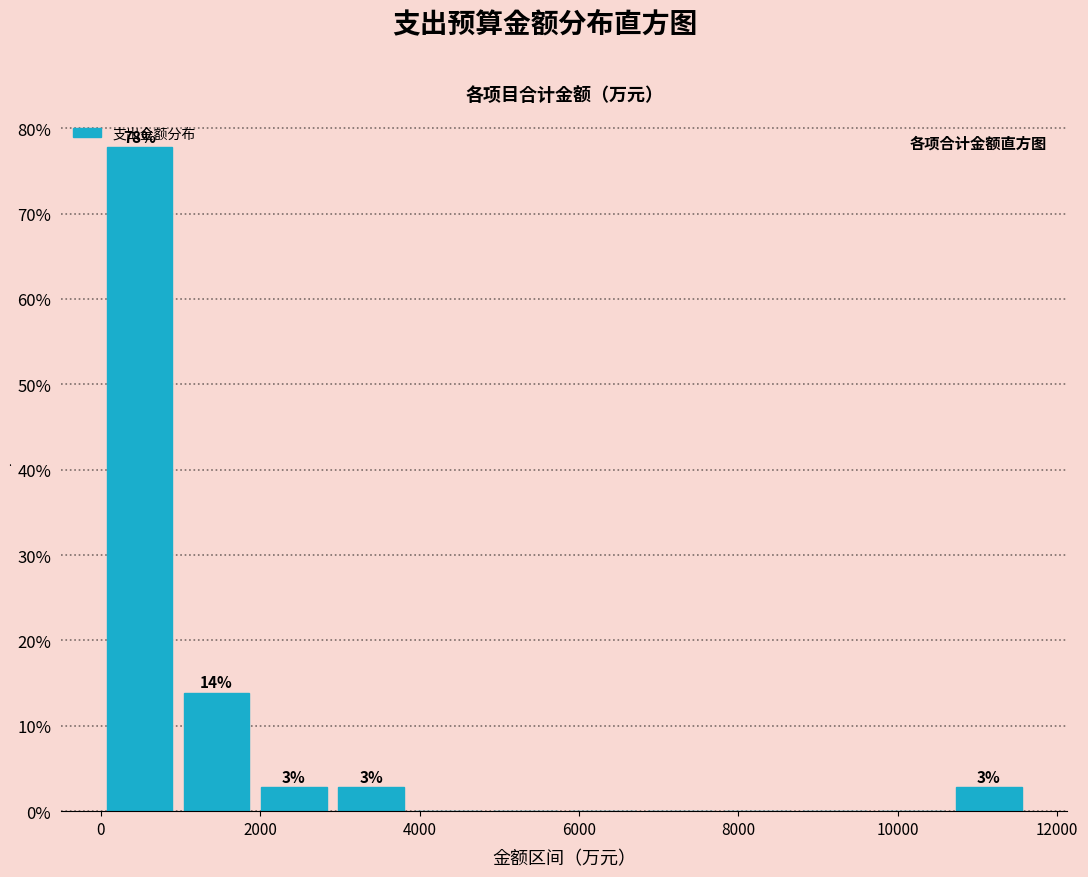

Which range on the x-axis has the tallest bar?

0 to 1000